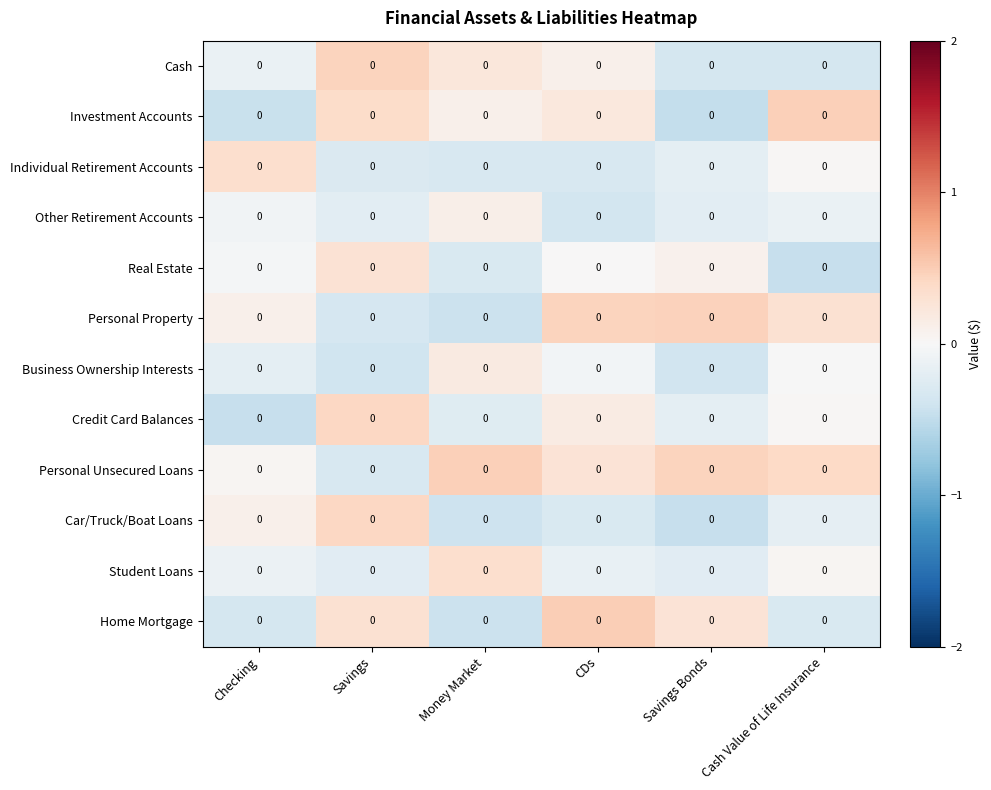

Is it true that Personal Property equals 0.5 at Savings Bonds?

True